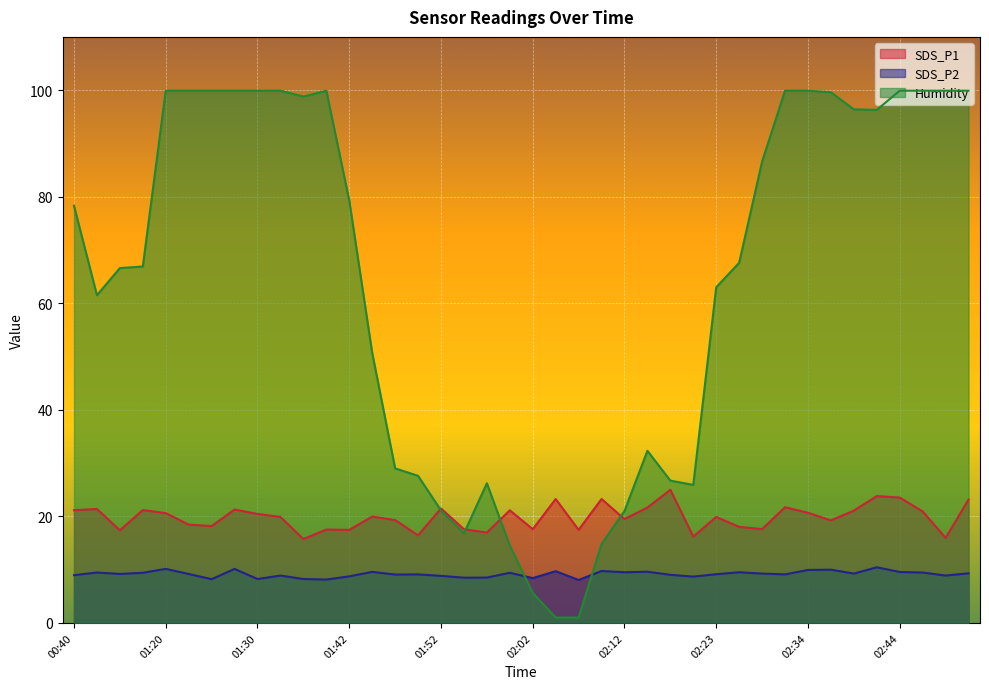

Reading left to right, extract all data points from this chart.

SDS_P1: 21.1	21.4	17.4	21.2	20.6	18.4	18.2	21.3	20.4	19.9	15.7	17.5	17.4	19.9	19.3	16.4	21.5	17.6	16.9	21.1	17.6	23.2	17.4	23.2	19.5	21.6	25.0	16.2	19.9	18.0	17.6	21.7	20.7	19.2	21.1	23.8	23.5	20.9	15.9	23.1
SDS_P2: 8.9	9.4	9.2	9.4	10.1	9.2	8.2	10.1	8.2	8.9	8.2	8.1	8.7	9.6	9.1	9.1	8.8	8.5	8.5	9.4	8.4	9.7	8.1	9.7	9.5	9.6	9.0	8.7	9.1	9.5	9.2	9.1	9.9	10.0	9.2	10.4	9.6	9.4	8.9	9.3
Humidity: 78.3	61.5	66.6	66.9	99.9	99.9	99.9	99.9	99.9	99.9	98.8	99.9	79.3	50.7	29.0	27.6	21.1	16.8	26.2	14.5	5.6	1.0	1.0	14.8	21.0	32.3	26.7	25.9	63.0	67.6	86.6	99.9	99.9	99.6	96.4	96.3	99.9	99.9	99.9	99.9